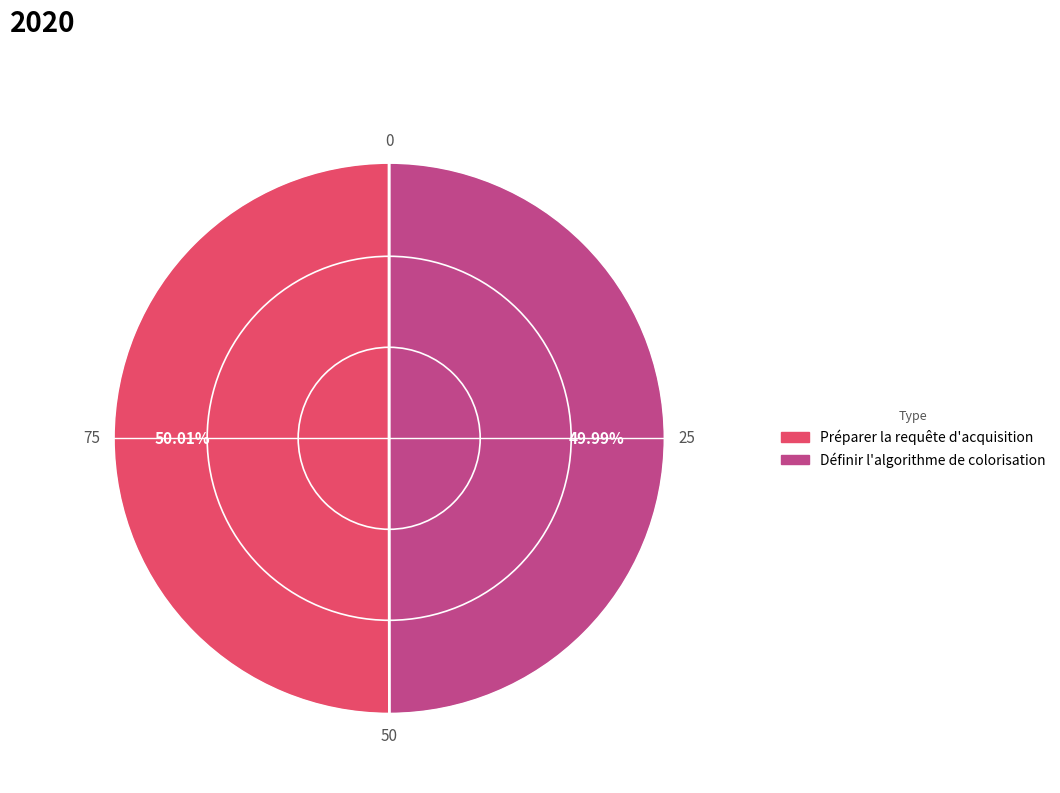

True or false: Préparer la requête d'acquisition accounts for 50% of the total.

True